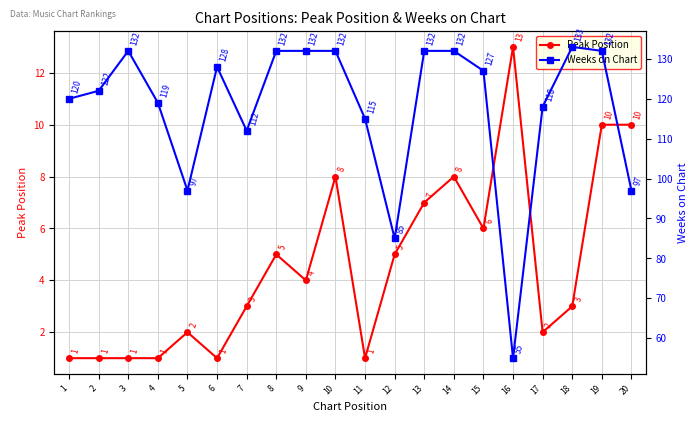

True or false: Weeks on Chart and Peak Position intersect in this chart.

False